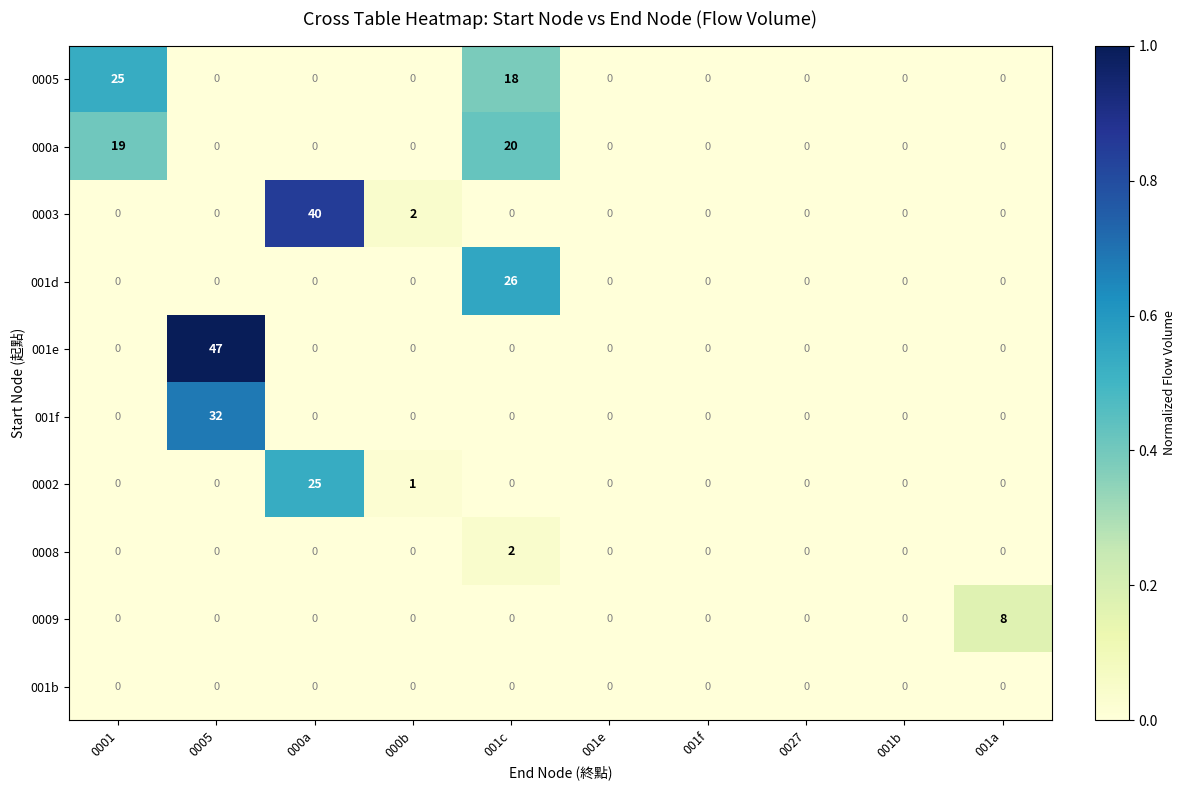

True or false: 001f has a value of 19 at 000a.

False